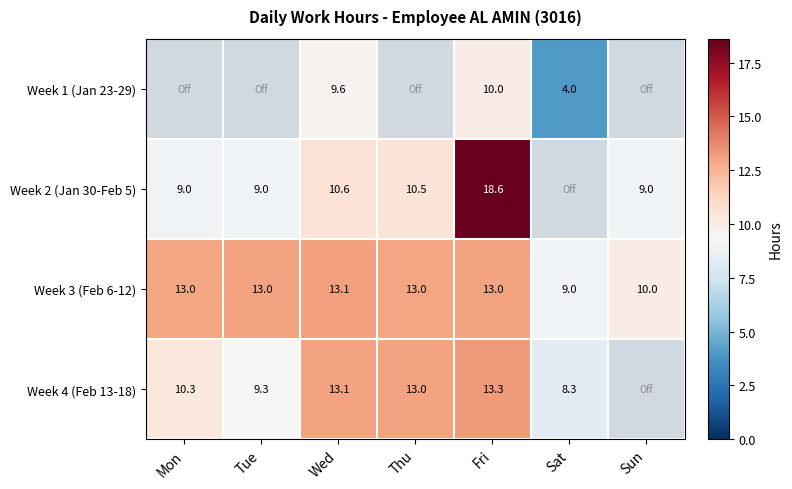

What is the minimum value shown in the chart?

4.0